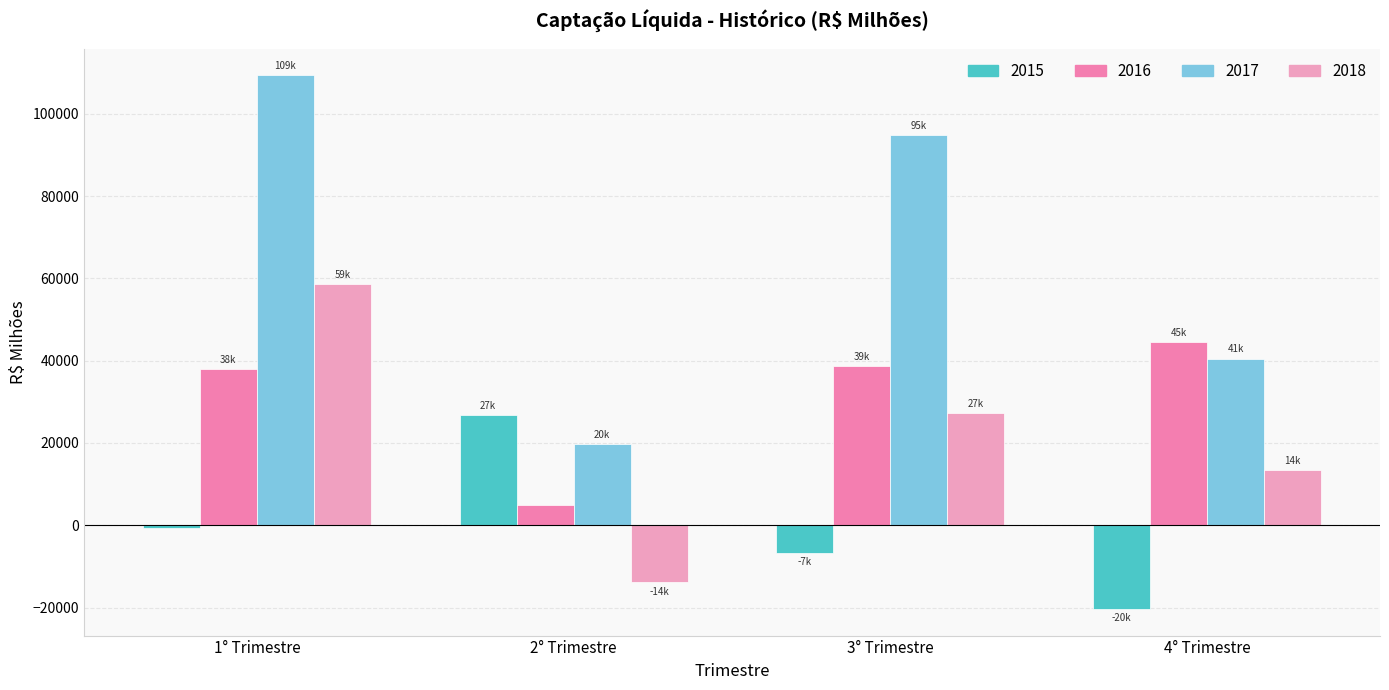

Reading left to right, list all the values displayed in this chart.

2015: 1° Trimestre=-594.6	2° Trimestre=26783.2	3° Trimestre=-6790.6	4° Trimestre=-20337.3
2016: 1° Trimestre=37982.9	2° Trimestre=4902.3	3° Trimestre=38708.8	4° Trimestre=44614.5
2017: 1° Trimestre=109325.8	2° Trimestre=19662.3	3° Trimestre=94769.6	4° Trimestre=40528.0
2018: 1° Trimestre=58540.8	2° Trimestre=-13898.5	3° Trimestre=27268.9	4° Trimestre=13505.1